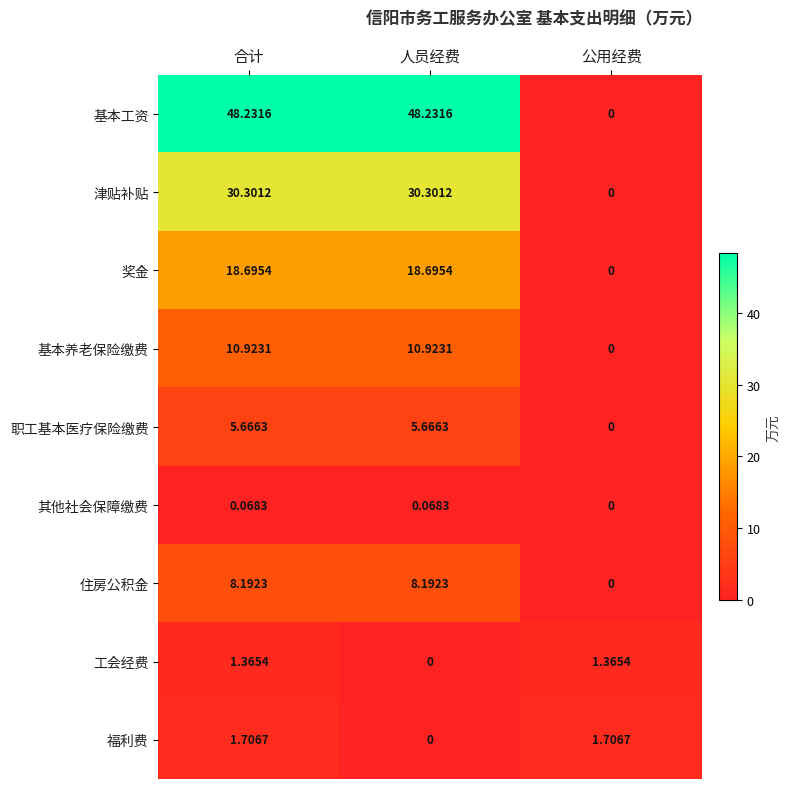

At which label is 住房公积金 closest to 4?

公用经费